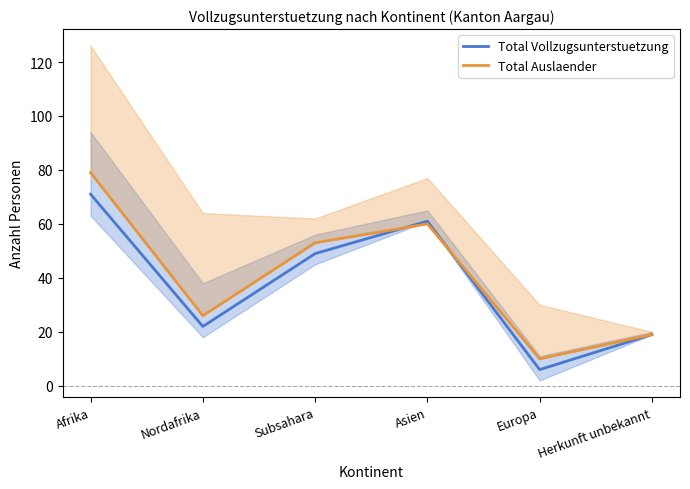

Where do Total Auslaender and Total Vollzugsunterstuetzung first cross each other?

Subsahara and Asien